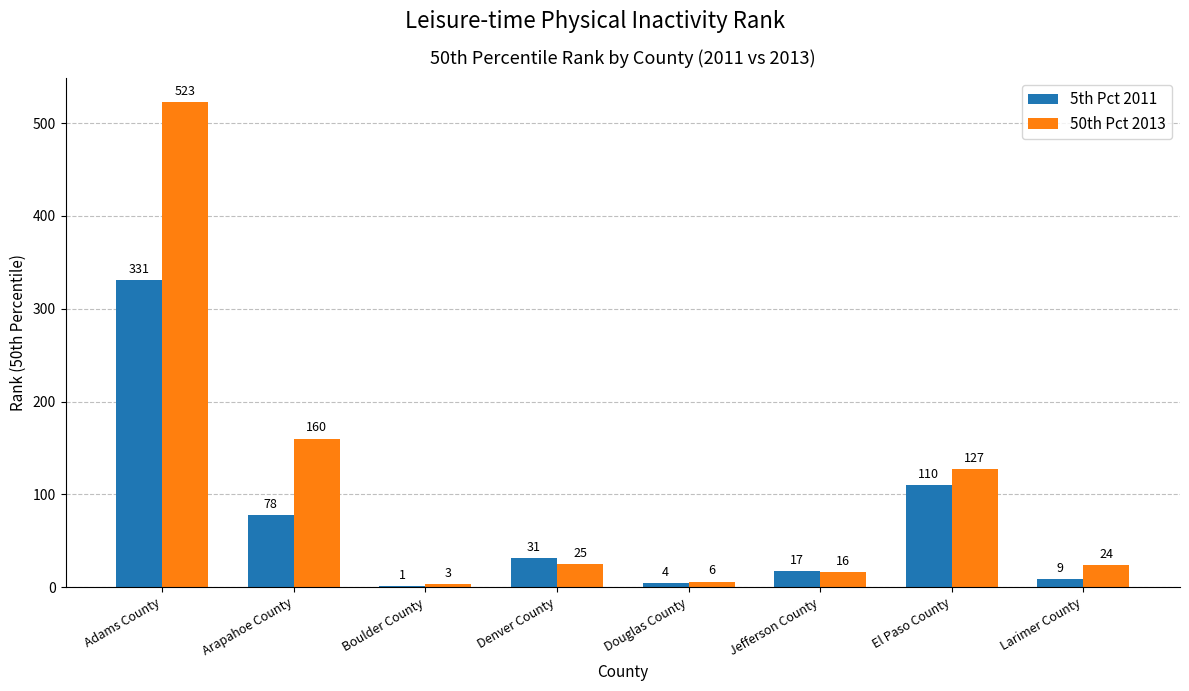

At which label does 50th Pct 2013 first exceed 25?

Adams County